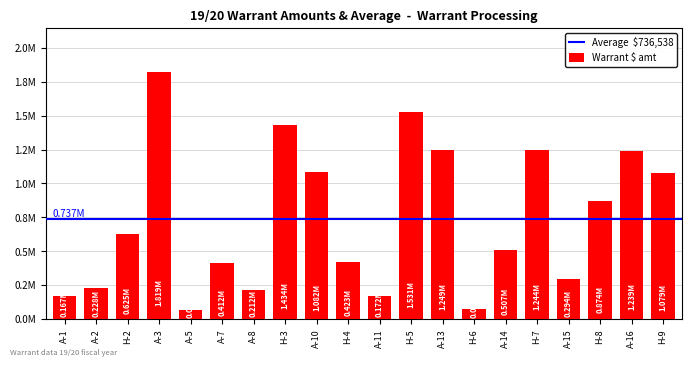

What is the difference between the values at H-7 and H-2?

618997.6